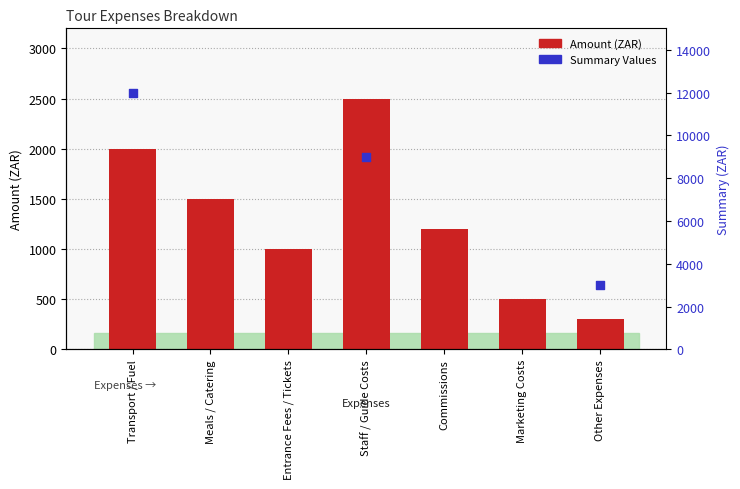

Which has a higher value, Marketing Costs or Staff / Guide Costs?

Staff / Guide Costs